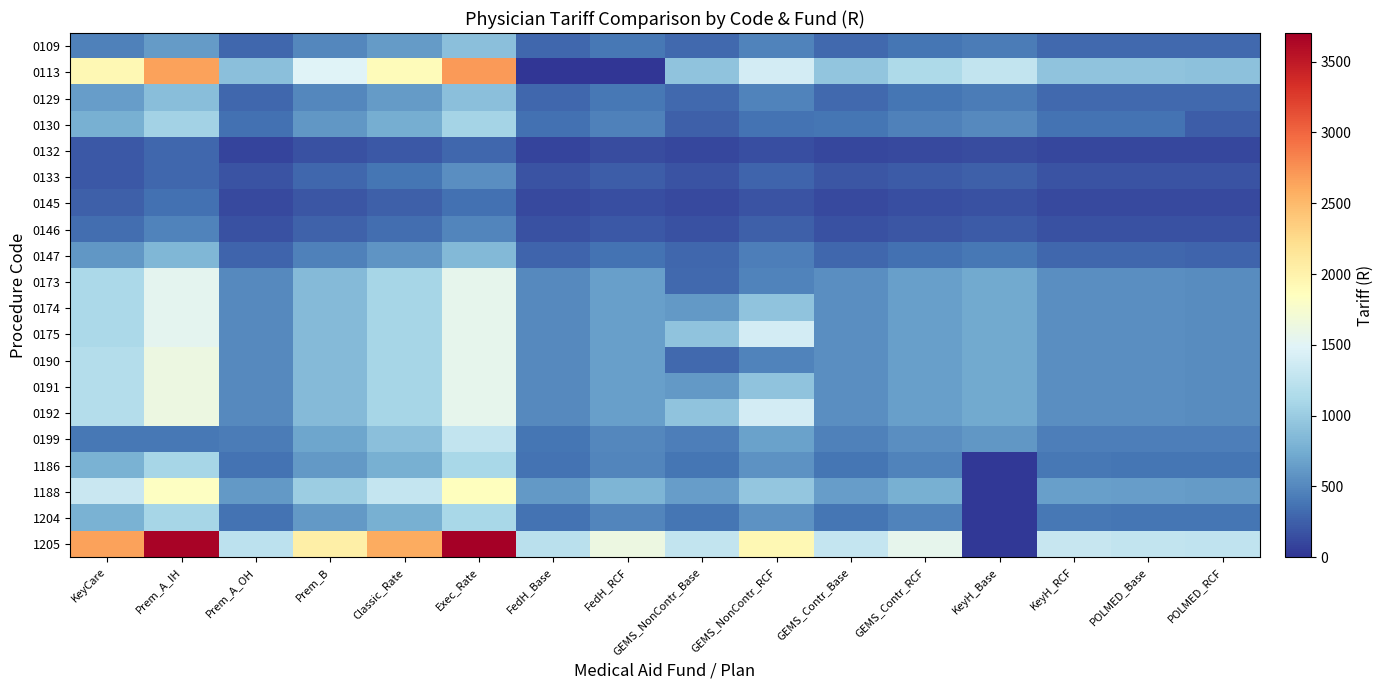

Which has a higher value, FedH_RCF or Prem_A_IH?

Prem_A_IH